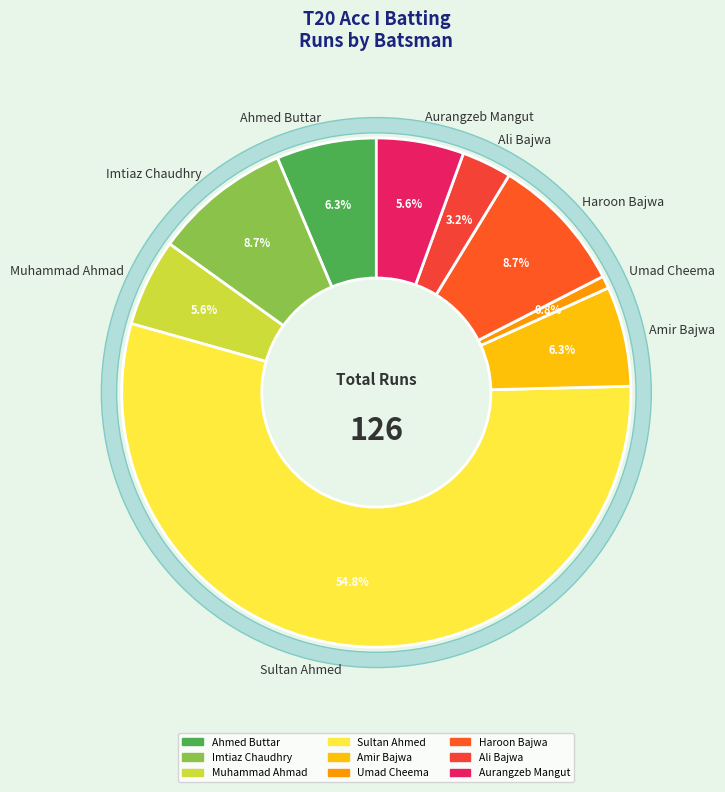

True or false: Aurangzeb Mangut accounts for 6% of the total.

True